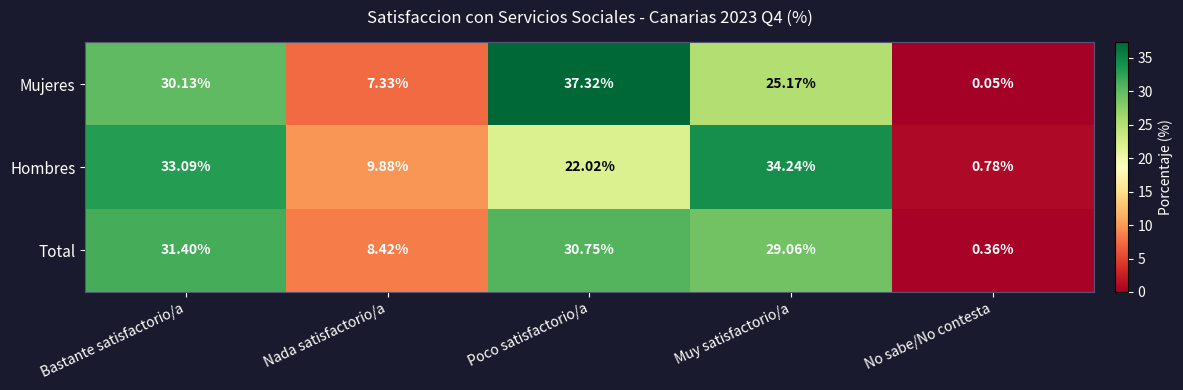

At Bastante satisfactorio/a, list the series in order from smallest to largest.

Mujeres, Total, Hombres